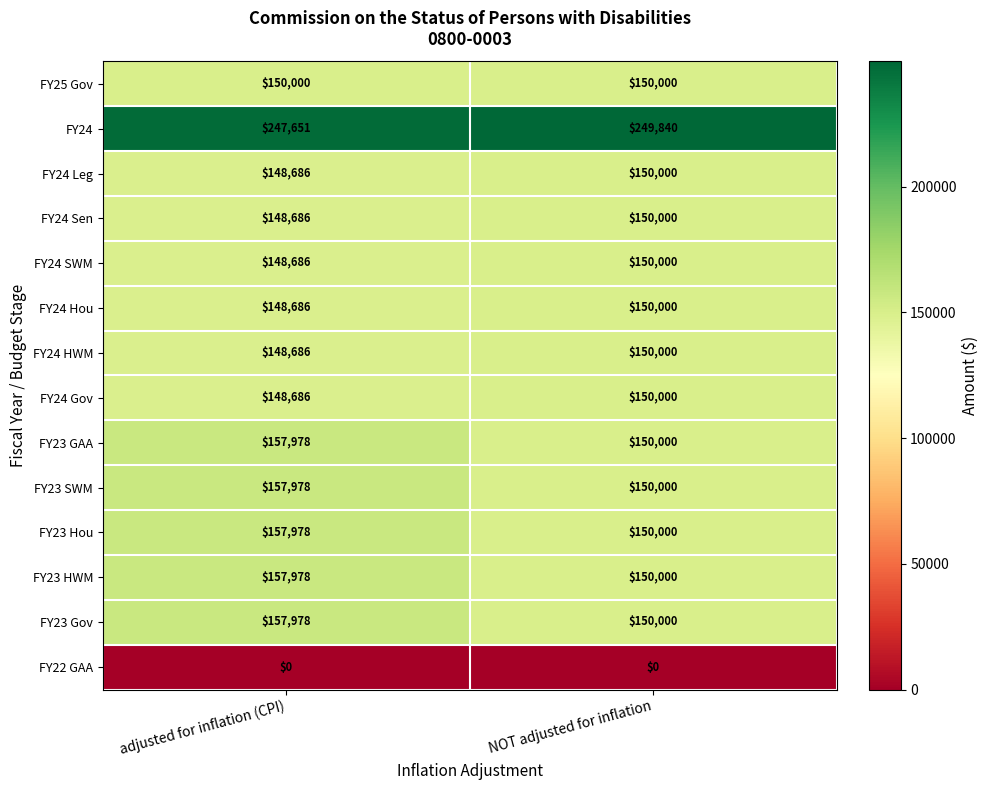

Rank the categories by FY23 SWM value from lowest to highest.

NOT adjusted for inflation, adjusted for inflation (CPI)